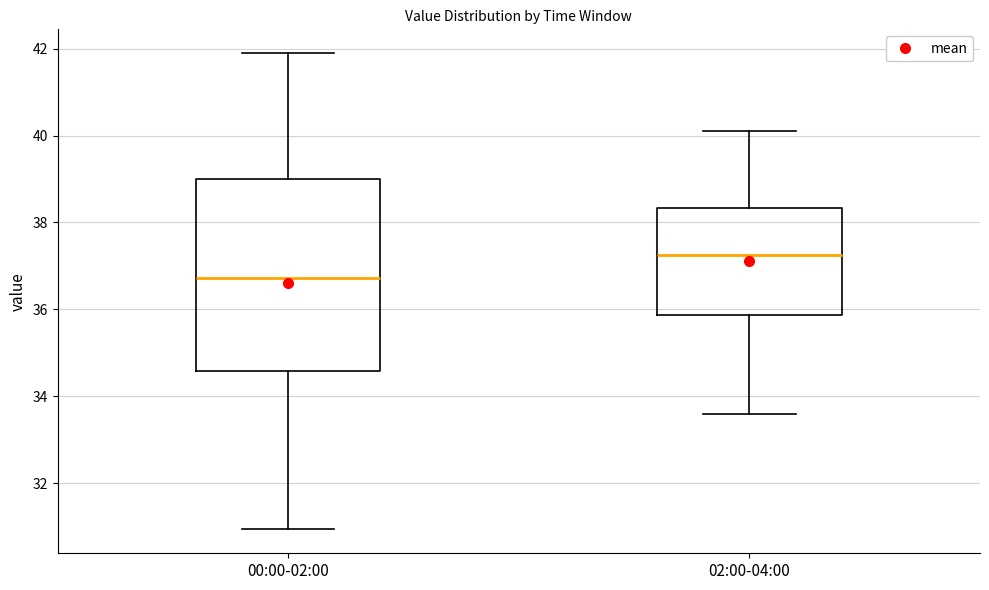

Where does the lower whisker of the box for 00:00-02:00 end on the y-axis? The values are not printed on the chart, so give them approximately, as read against the axis.

31.0